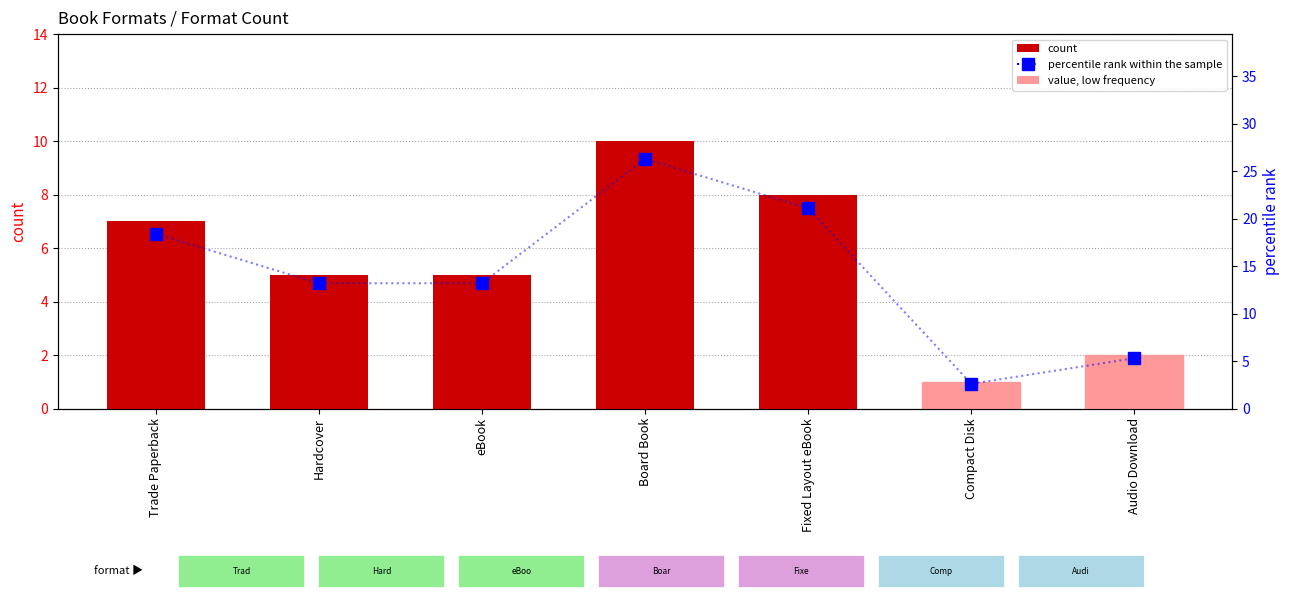

What is the minimum value for count?

1.0